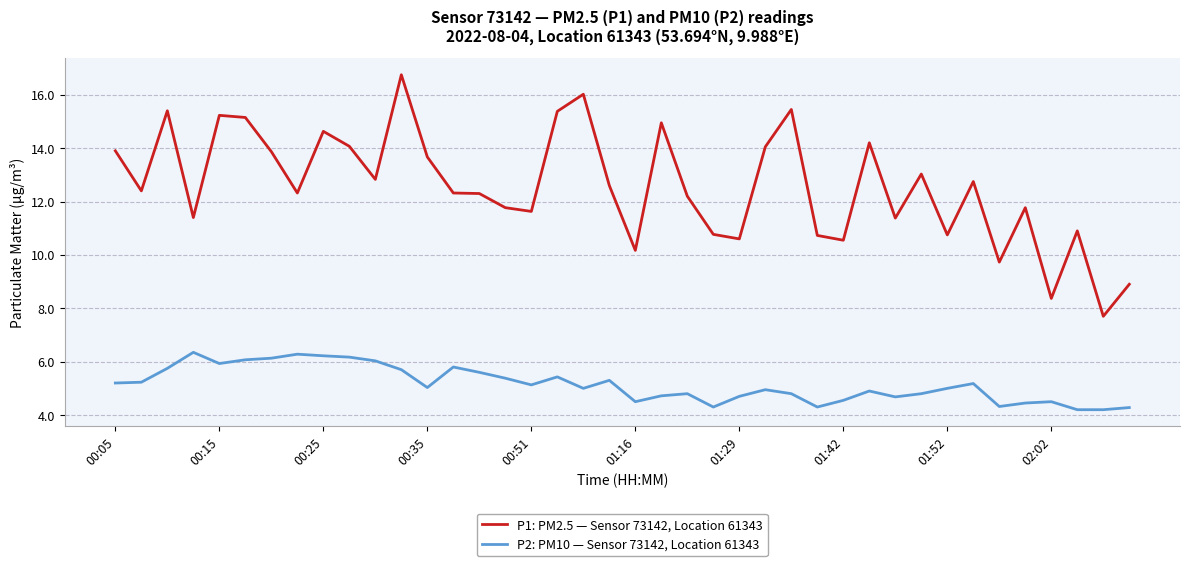

Which series has the widest spread of values?

P1: PM2.5 — Sensor 73142, Location 61343